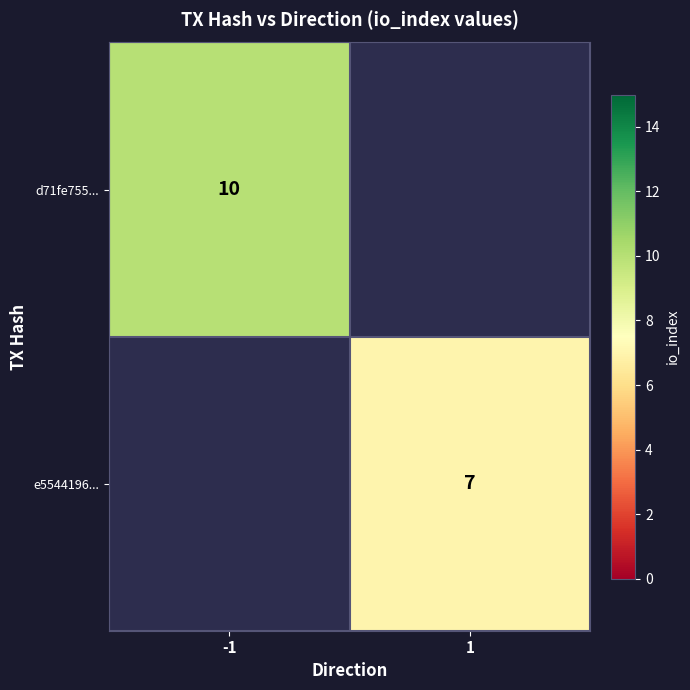

What is the smallest value displayed?

7.0